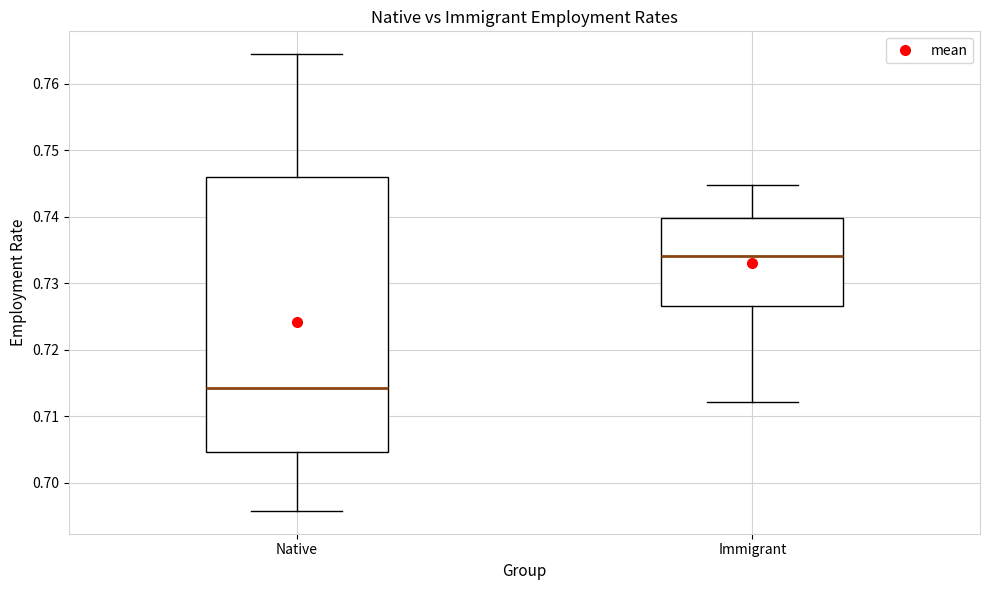

Where does the upper whisker of the box for Immigrant end on the y-axis? The values are not printed on the chart, so give them approximately, as read against the axis.

0.745